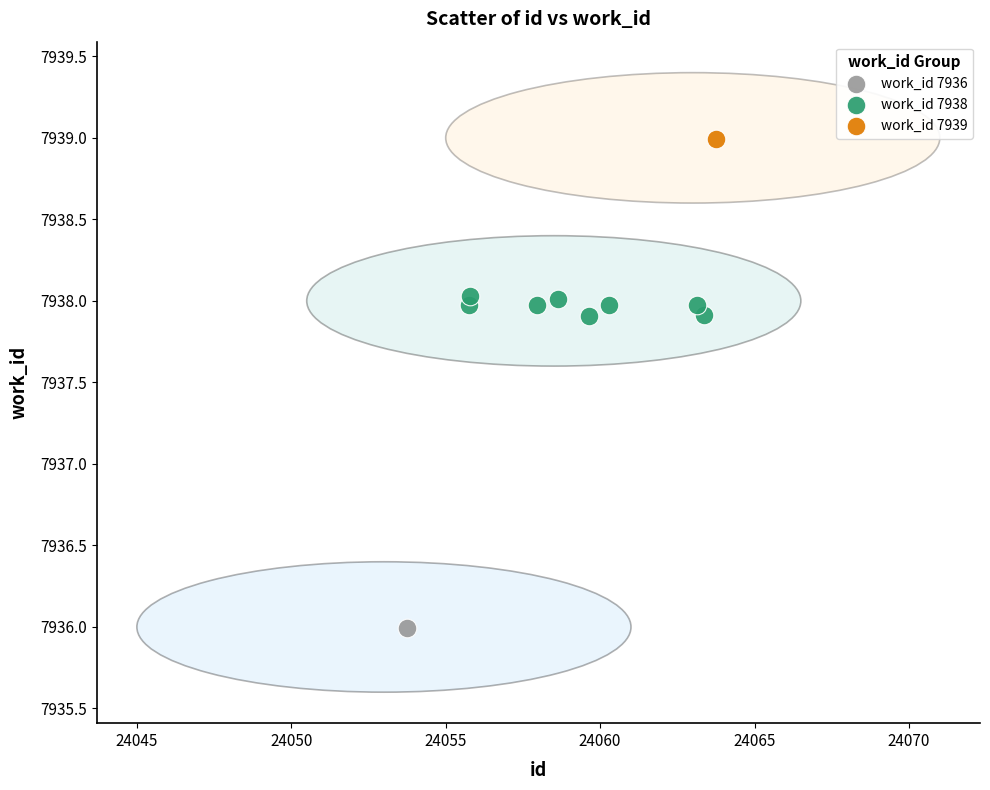

What are all the series names shown in the legend?

work_id 7936, work_id 7938, work_id 7939